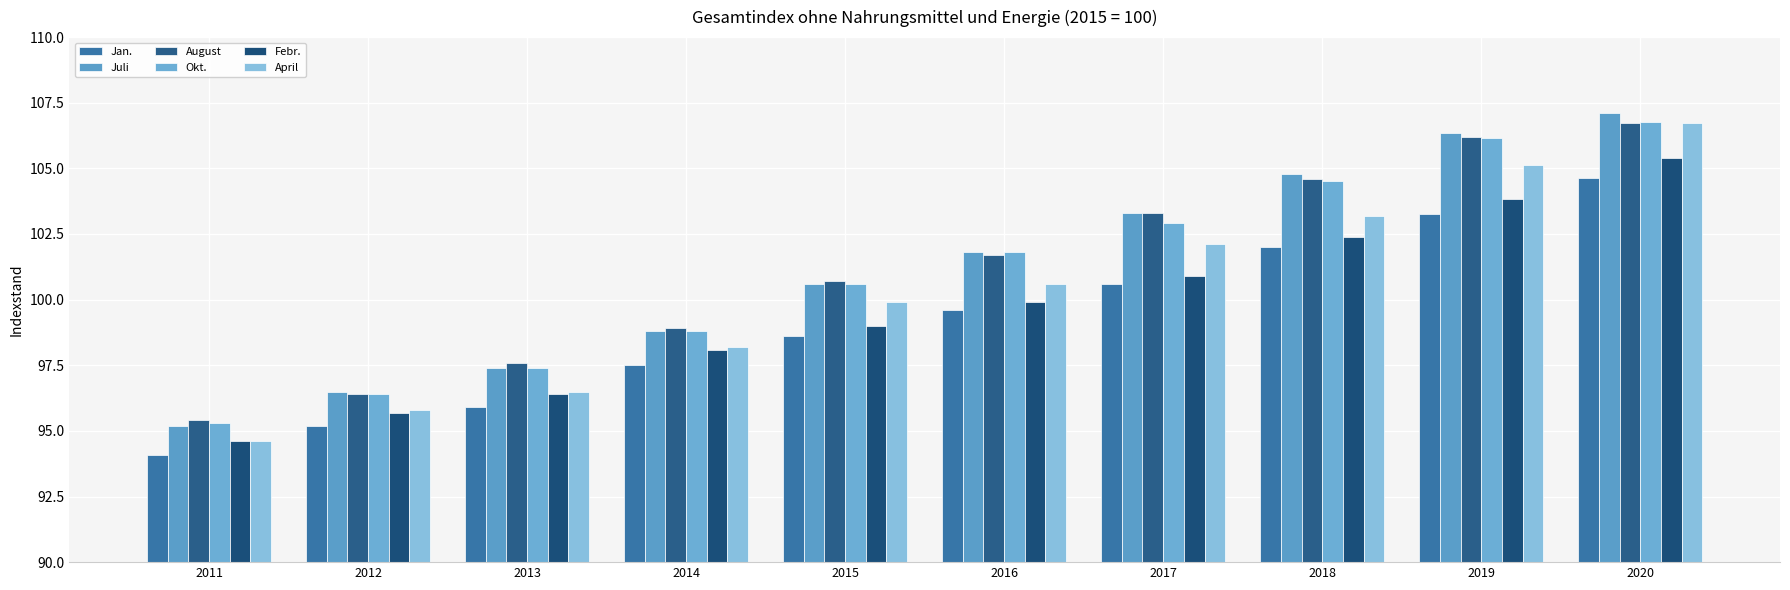

What is the value of the Febr. bar at the 5th from the left?

99.0